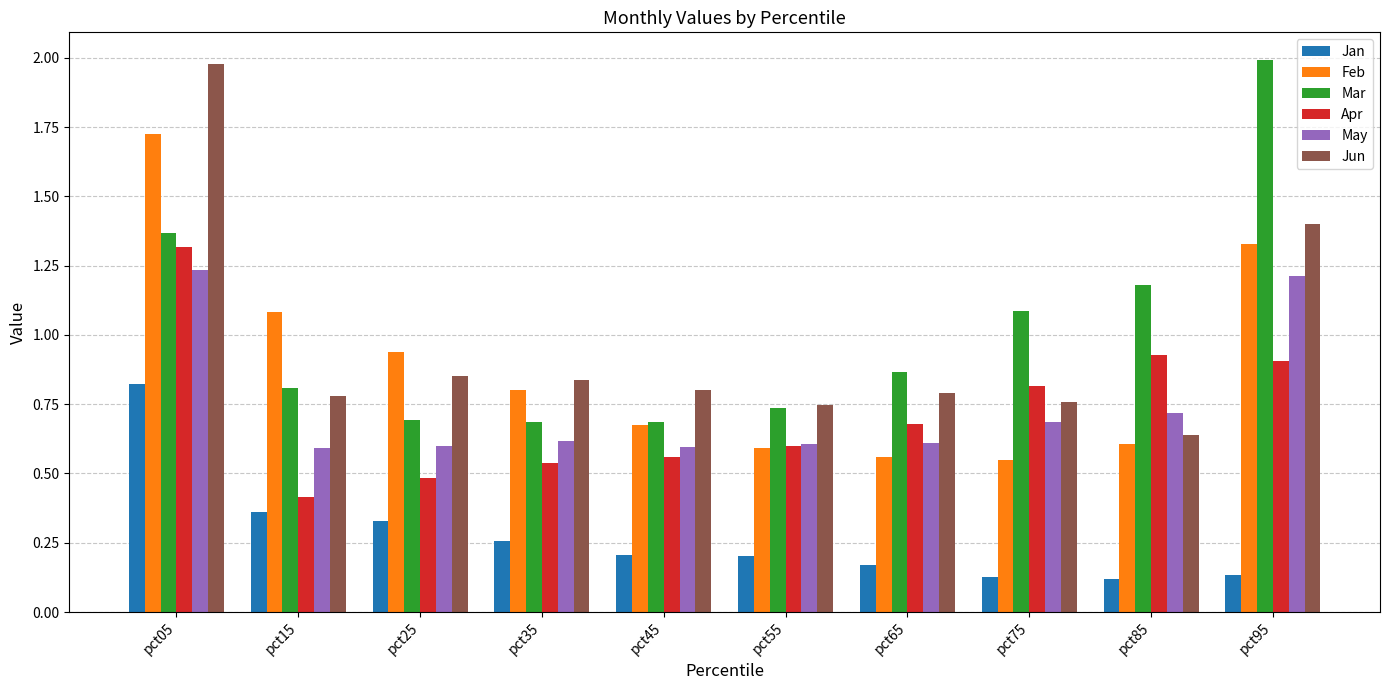

At how many categories does at least one series exceed 0?

10